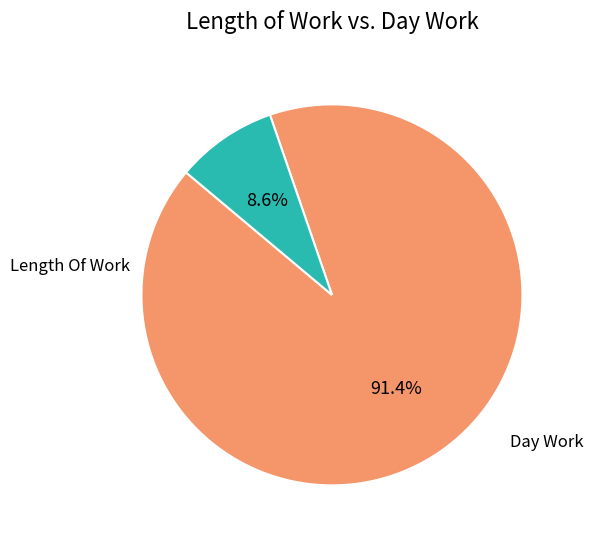

Is there a majority slice in this chart?

Yes